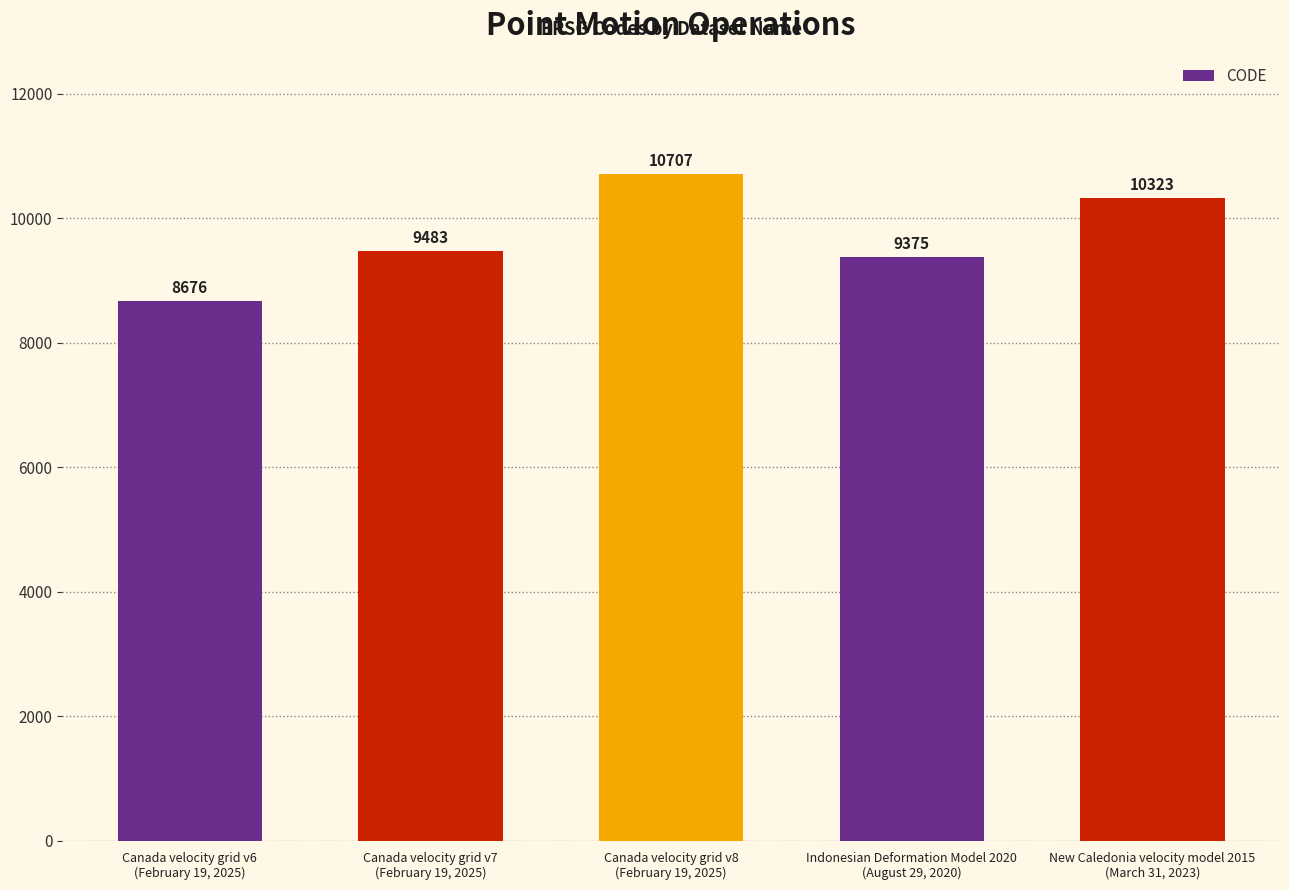

Which label corresponds to the largest value in the chart?

Canada velocity grid v8
(February 19, 2025)